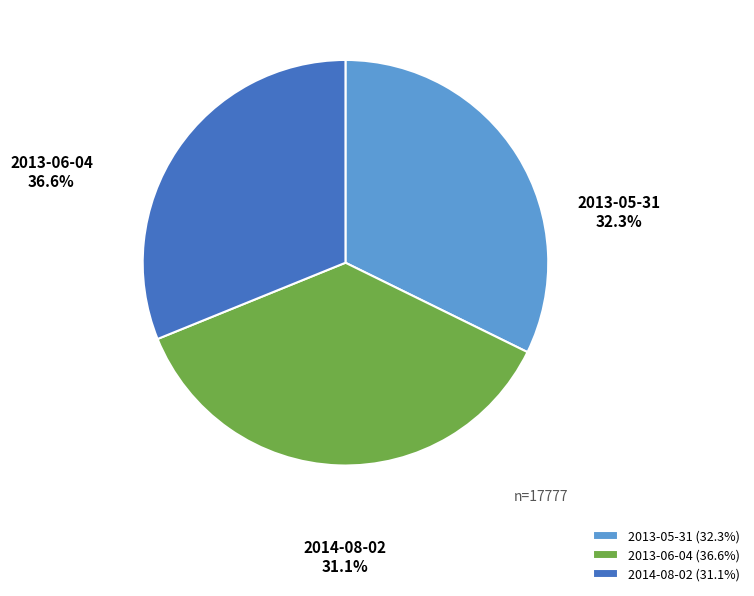

Which slice is the smallest?

2014-08-02